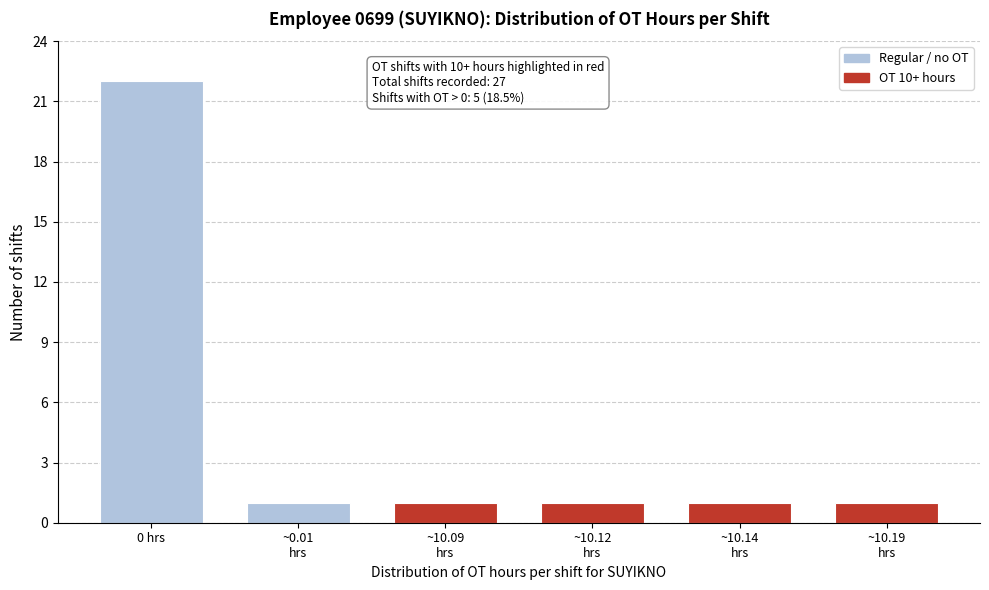

Reading left to right, transcribe all the data shown in this chart.

22	1	1	1	1	1